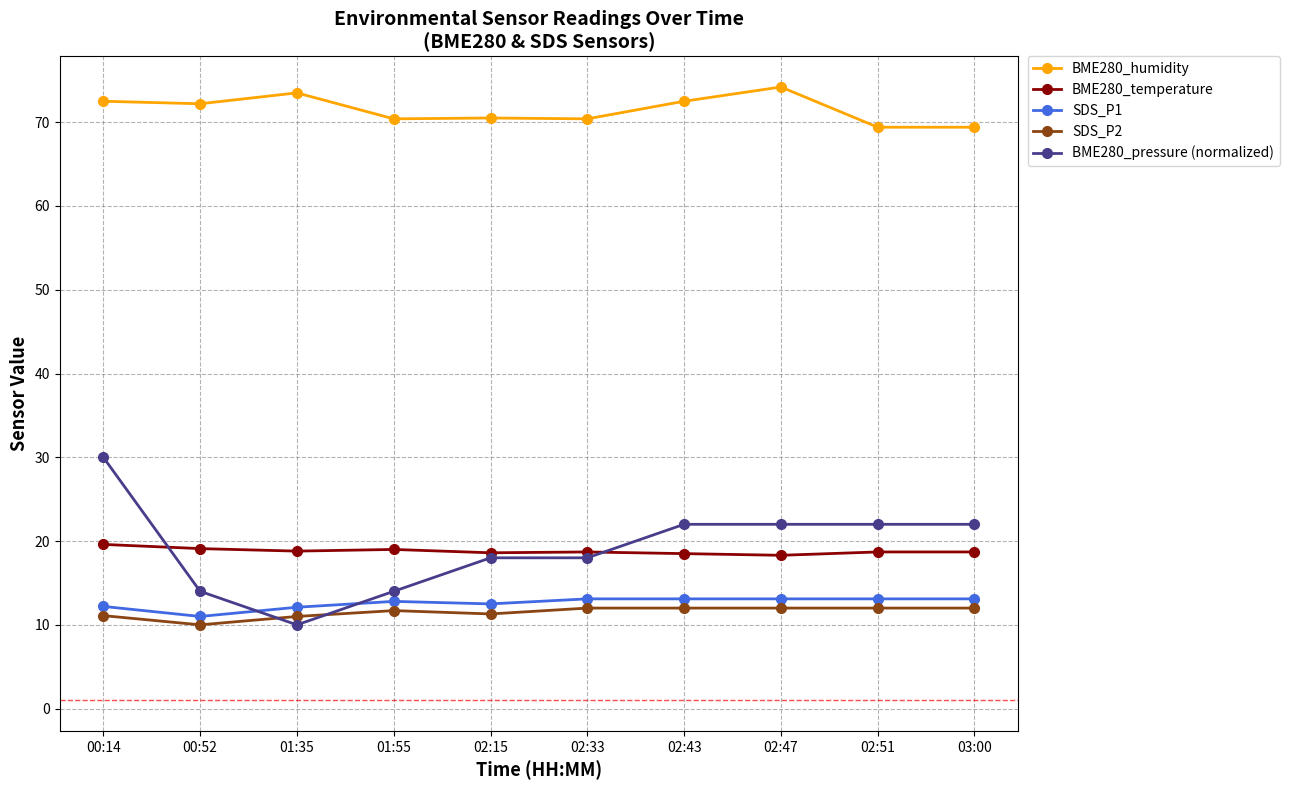

Where does the BME280_pressure (normalized) series first go above 22?

00:14